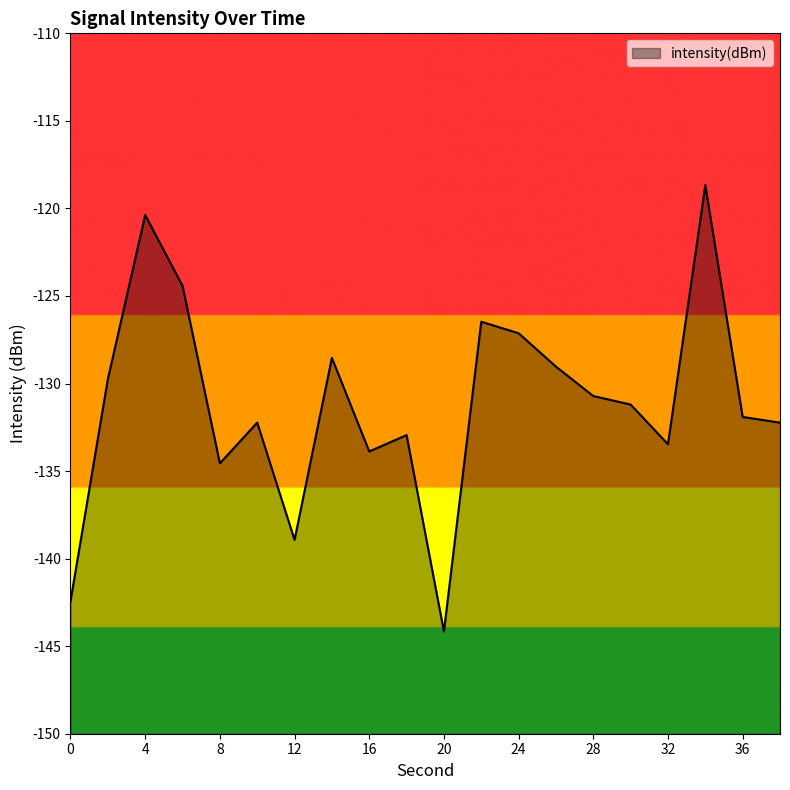

List the labels in order of value, largest first.

34, 4, 6, 22, 24, 14, 26, 2, 28, 30, 36, 10, 38, 18, 32, 16, 8, 12, 0, 20